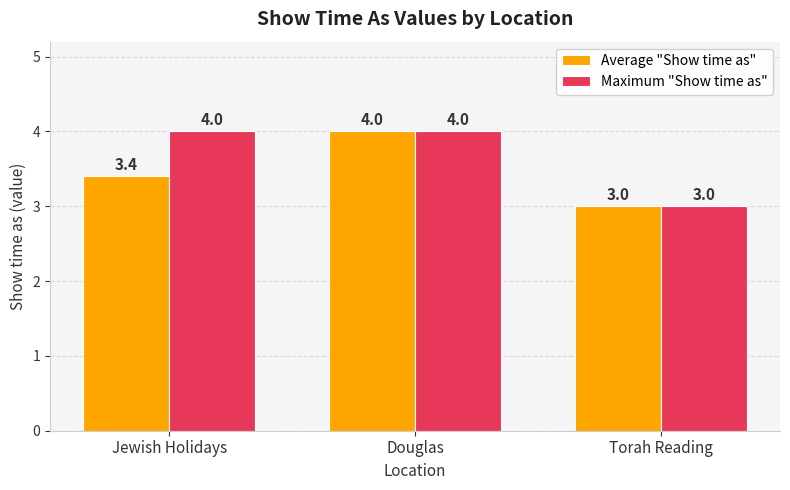

How many series are shown in this chart?

2